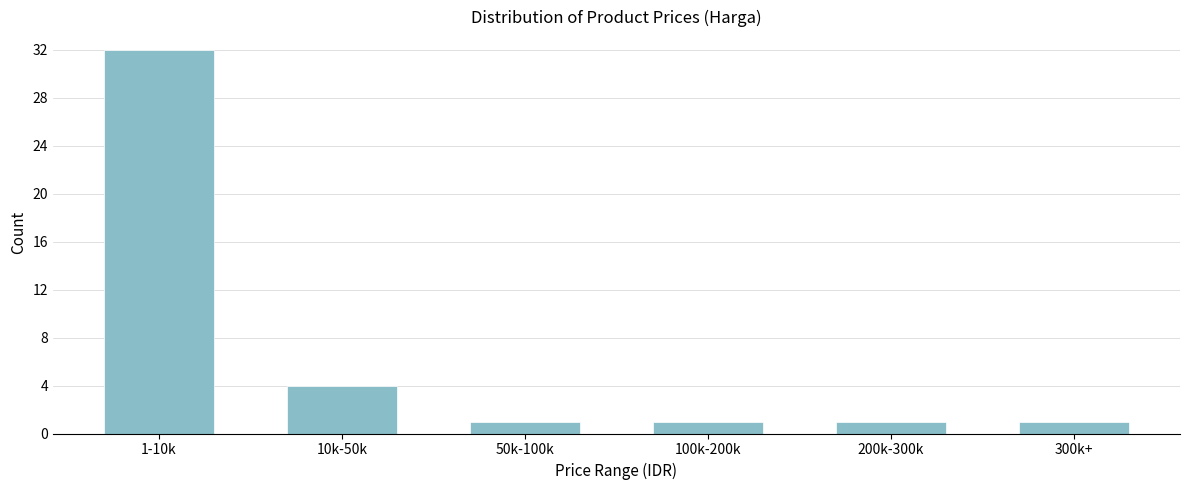

Reading right to left, transcribe all the data shown in this chart.

1	1	1	1	4	32